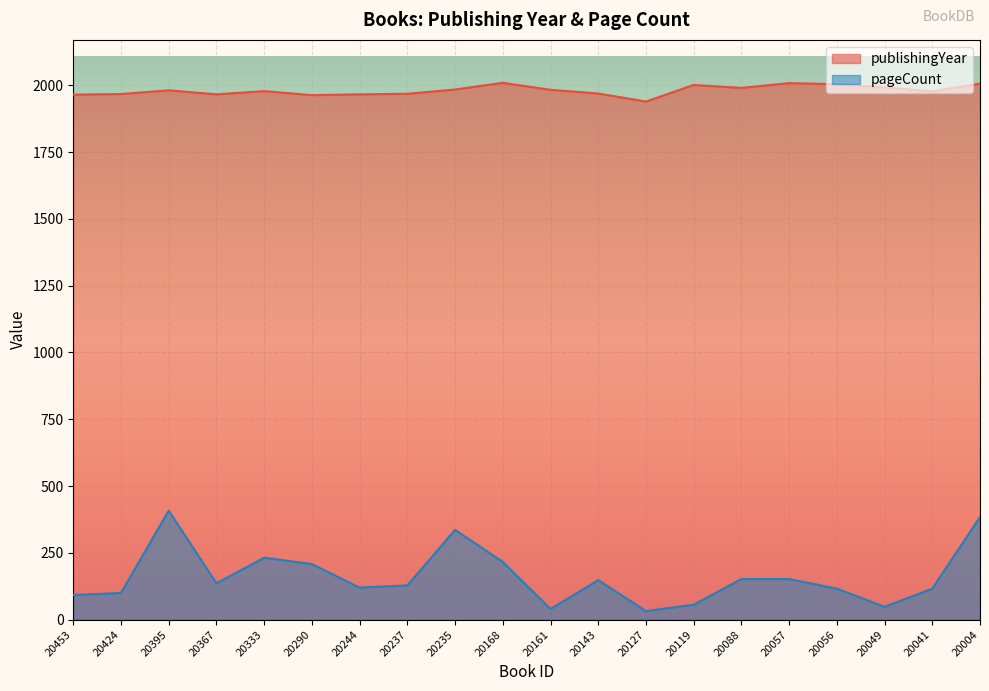

List the labels in order of publishingYear value, smallest first.

20127, 20290, 20453, 20367, 20244, 20424, 20237, 20143, 20041, 20333, 20395, 20161, 20235, 20088, 20049, 20119, 20056, 20004, 20057, 20168